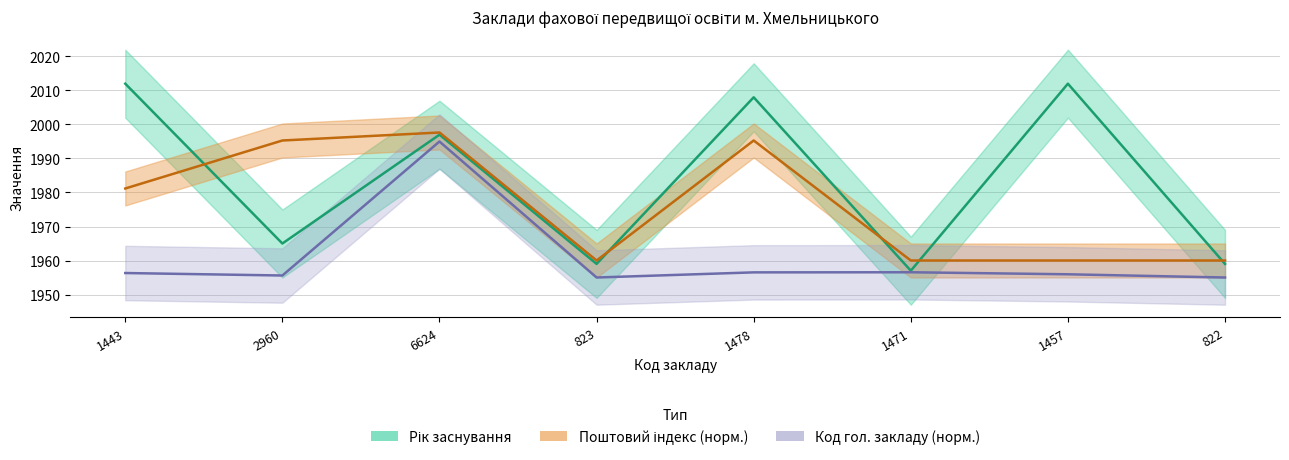

At how many categories does at least one series exceed 1962?

5